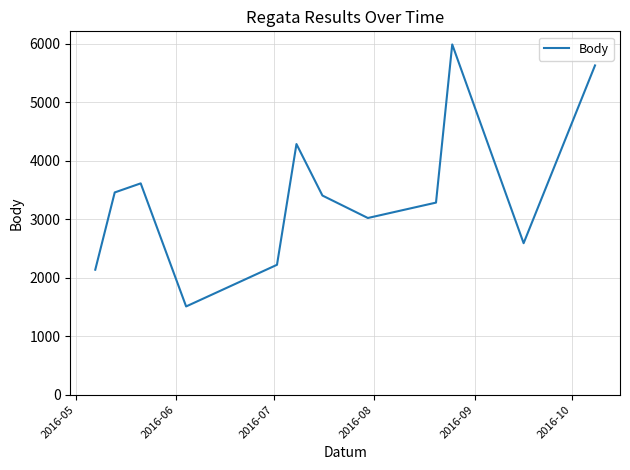

What is the smallest value displayed?

1508